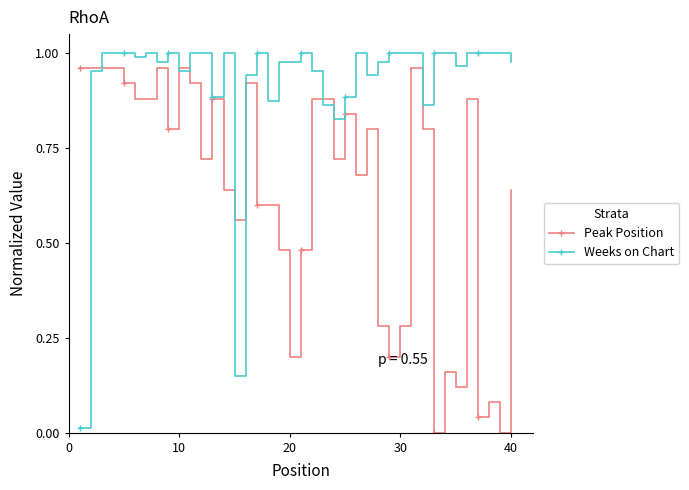

What is the sum of all Weeks on Chart values?

36.9